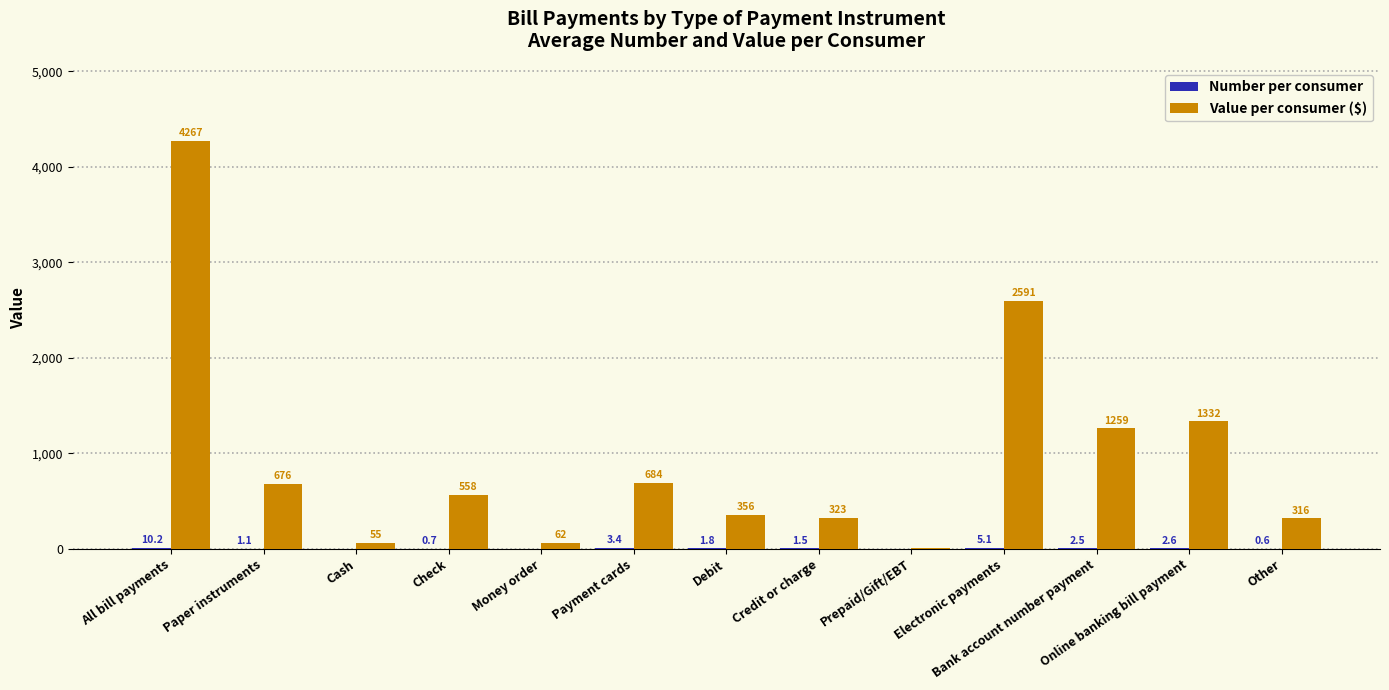

Which series changed the most between Prepaid/Gift/EBT and Electronic payments?

Value per consumer ($)